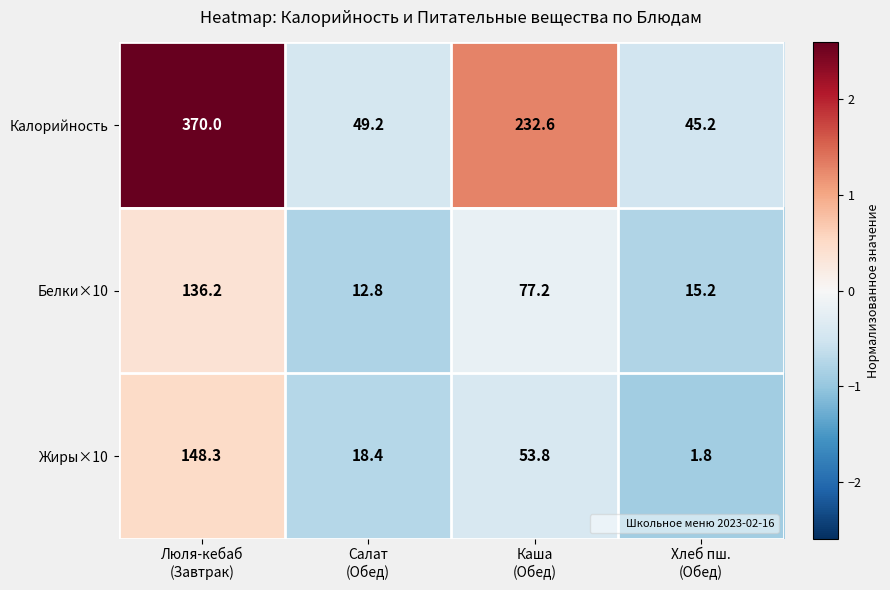

What is the total value across all series at Хлеб пш.
(Обед)?

62.2